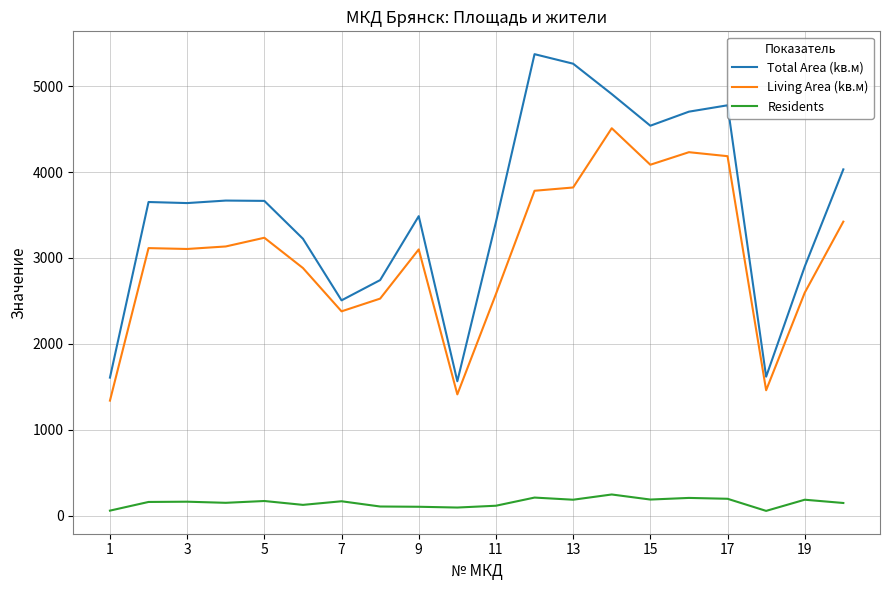

True or false: Living Area (kв.м) and Total Area (kв.м) intersect in this chart.

False